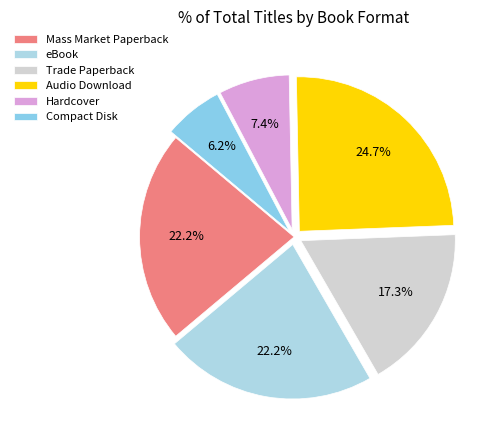

Between Trade Paperback and Compact Disk, which is larger?

Trade Paperback